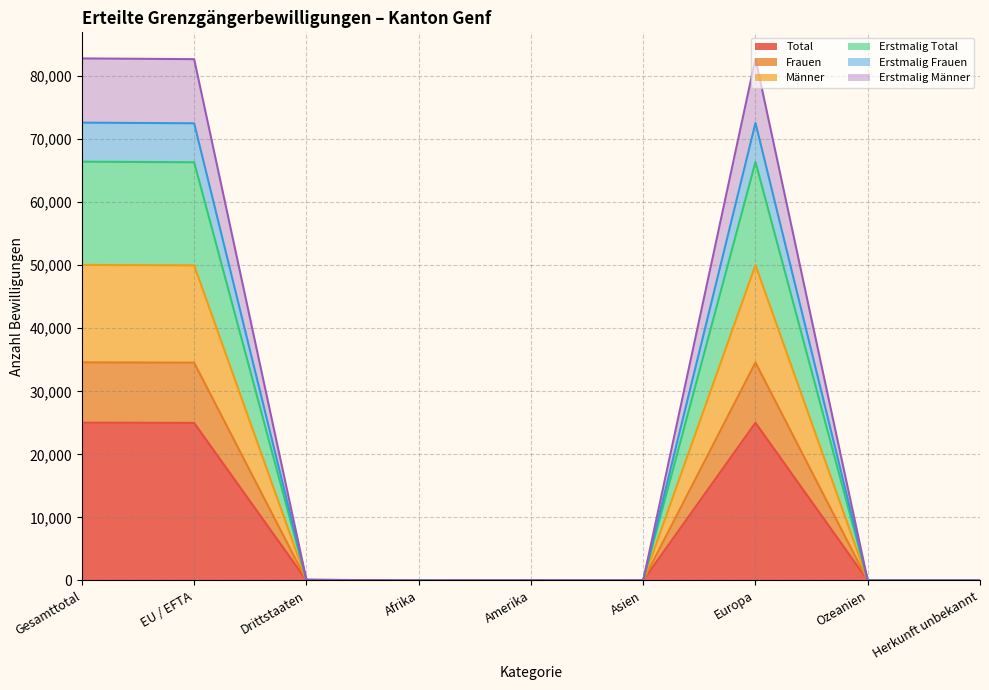

Is it true that Erstmalig Total equals 14 at Asien?

True